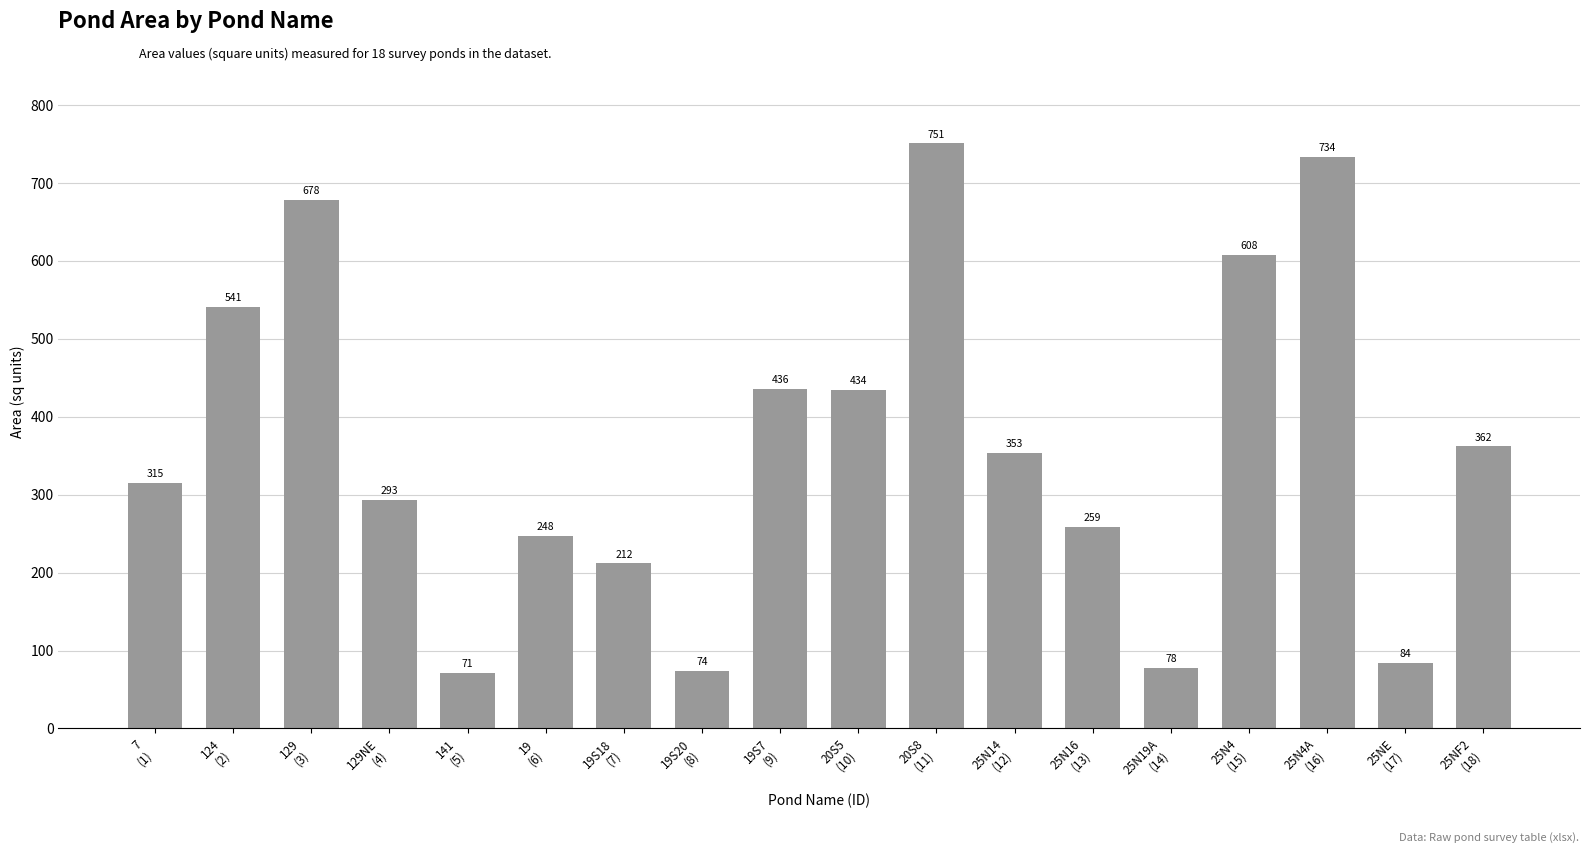

What is the average value?

362.8